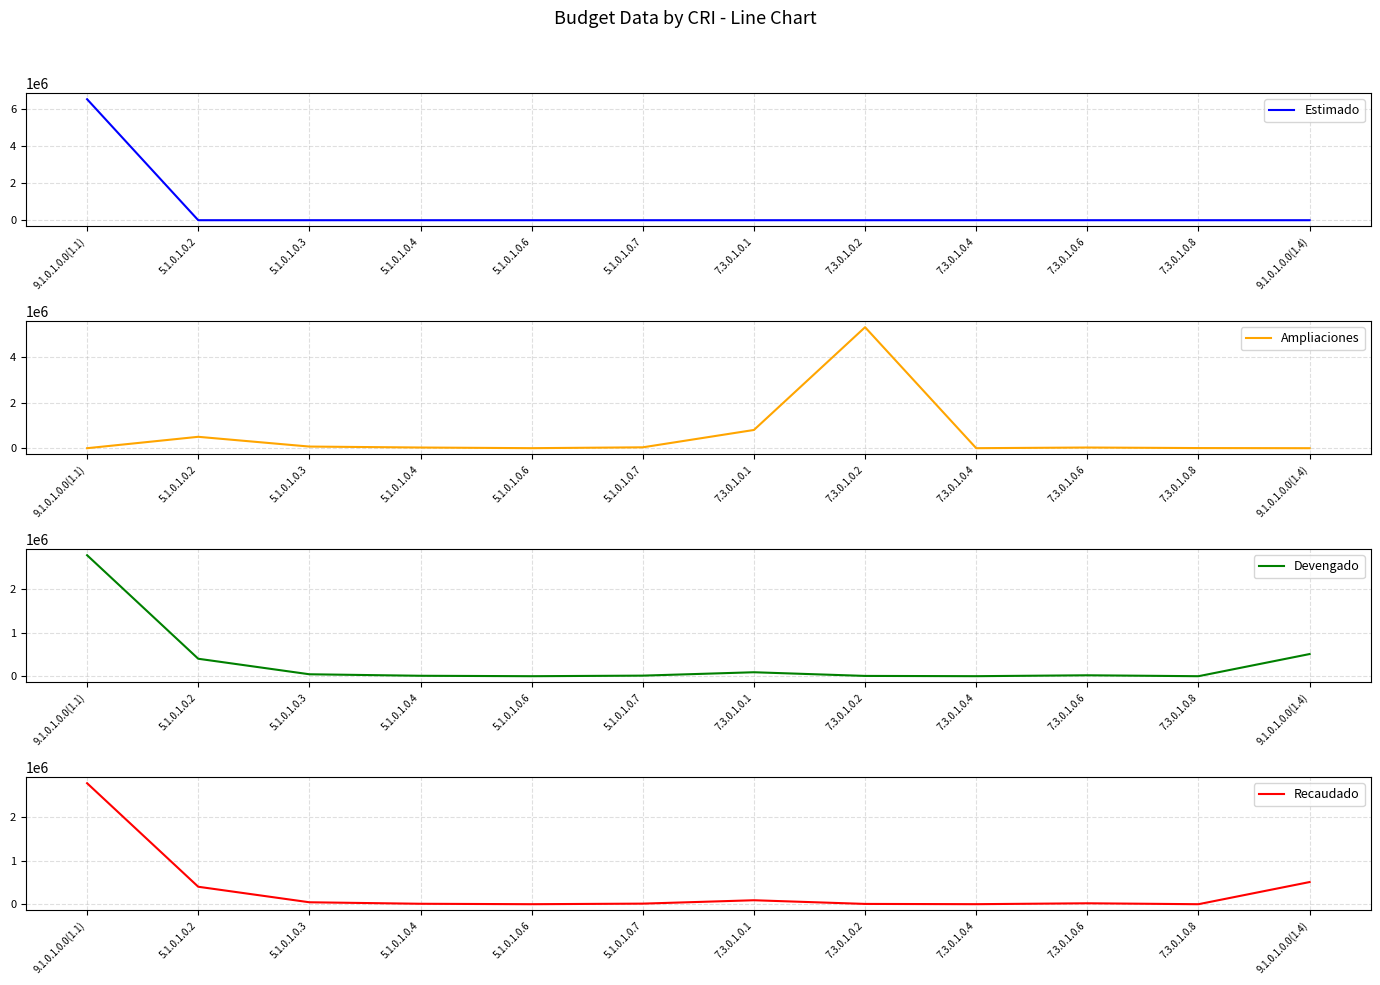

The Recaudado series shows 13917.0 at 5.1.0.1.0.4. True or false?

False